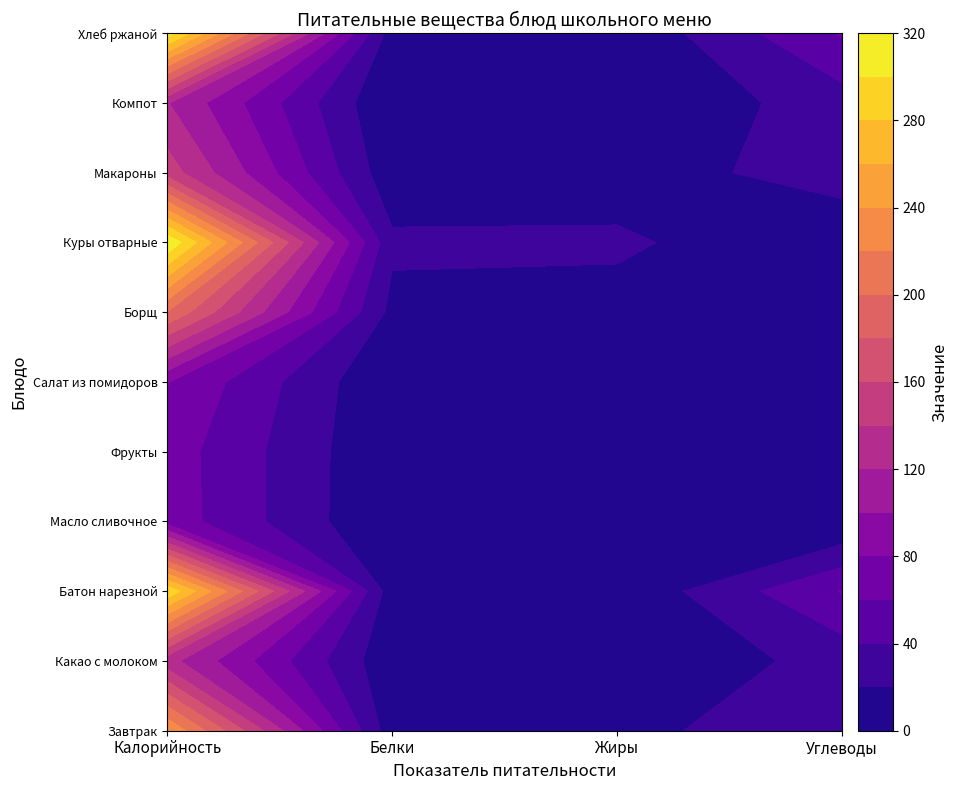

At which label does Завтрак reach its peak?

Калорийность